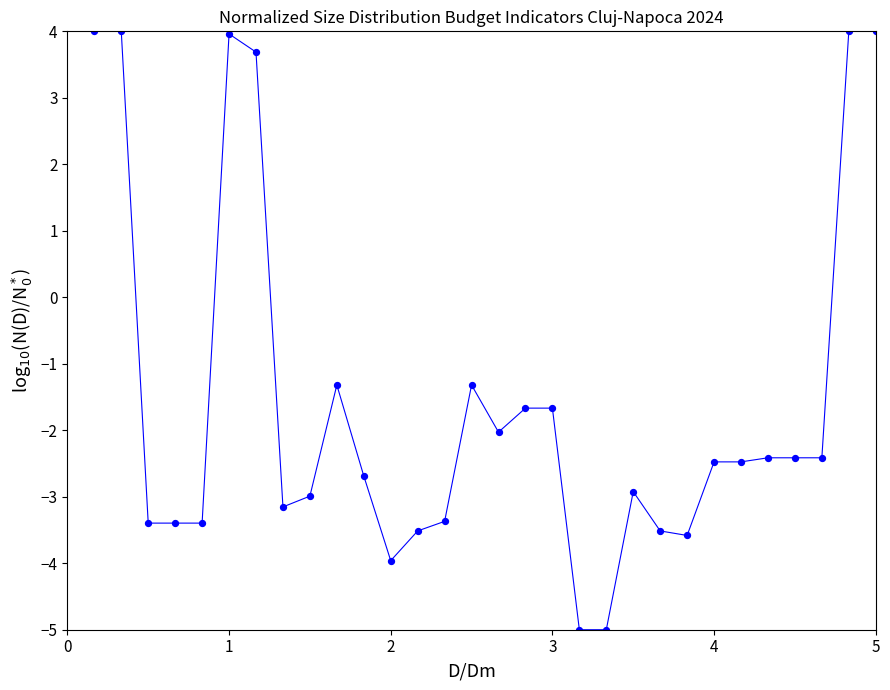

What is the range of Y values (max minus min)?

9.0